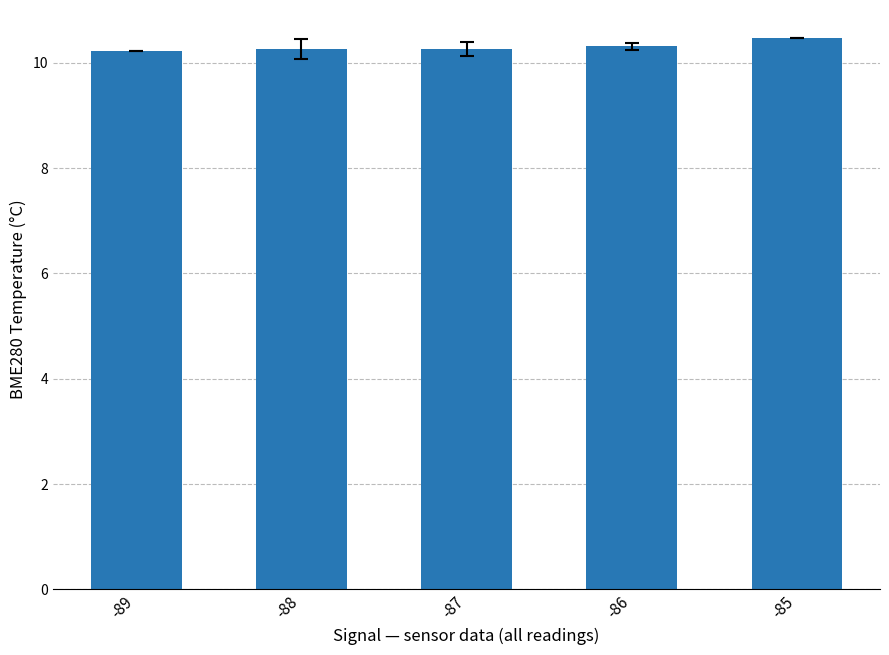

What is the greatest value displayed?

10.5